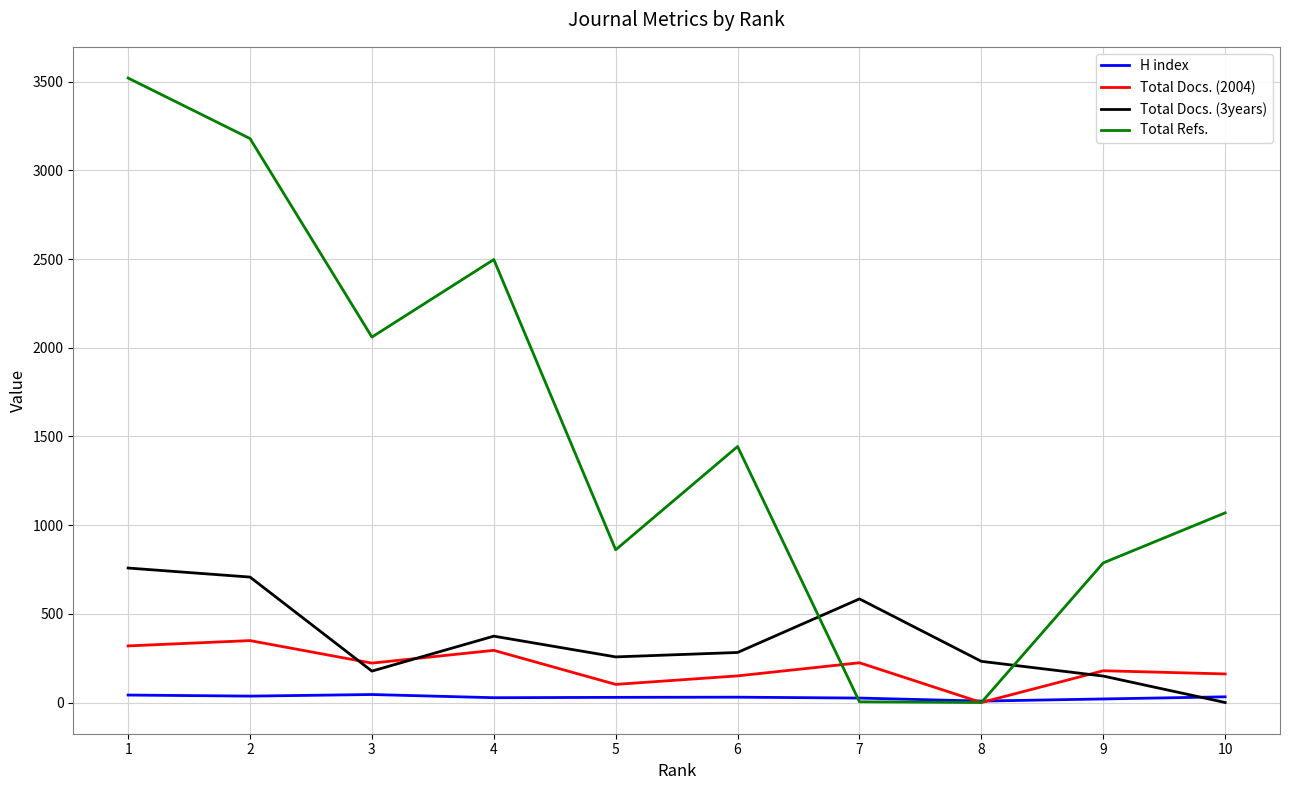

At how many categories does at least one series exceed 182?

10